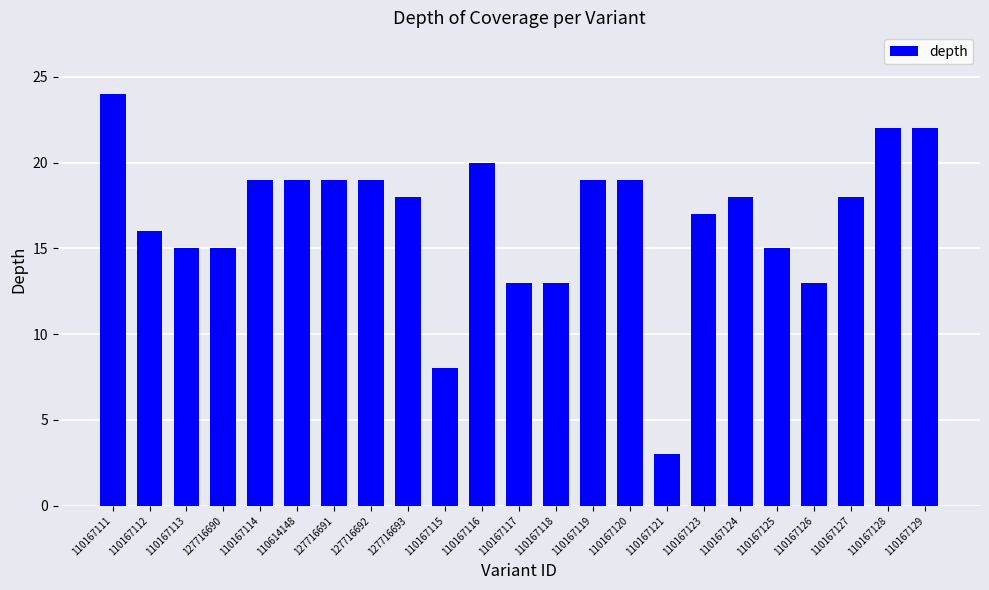

What is the greatest value displayed?

24